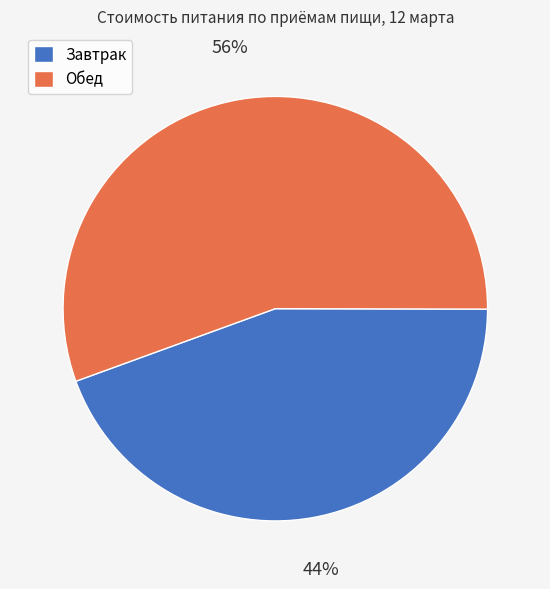

To the nearest percent, what is the average slice percentage?

50%